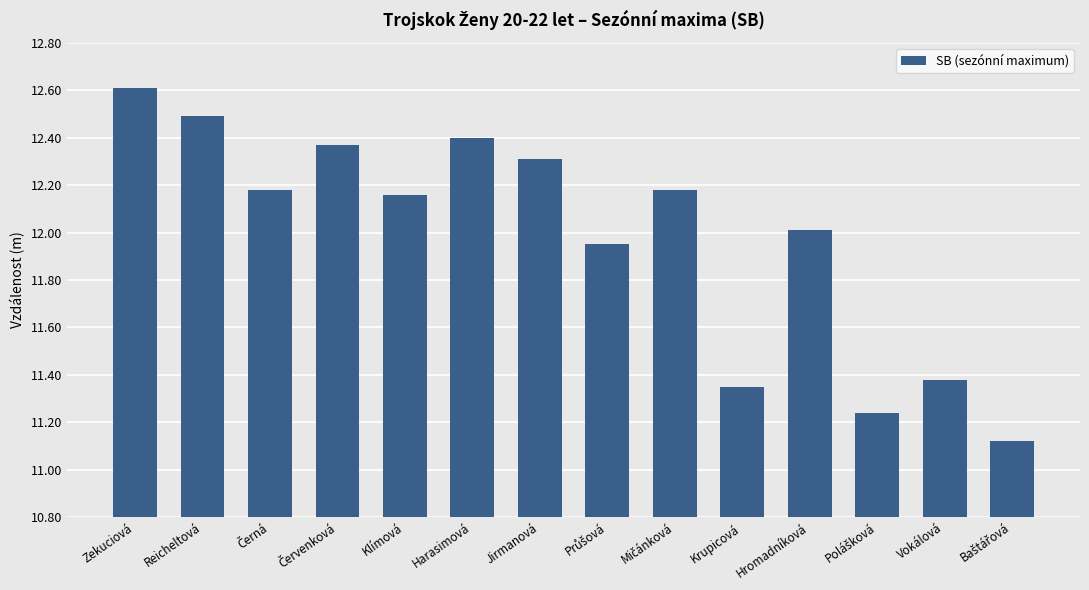

What is the label of the 11th bar from the left?

Hromadníková